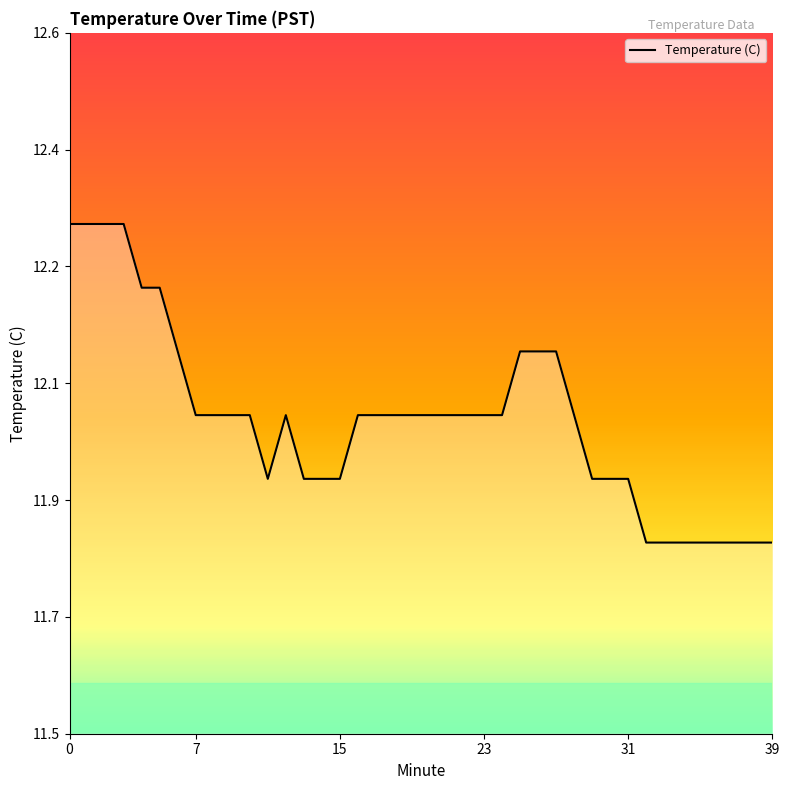

Is this an area chart (filled region under the line)?

Yes